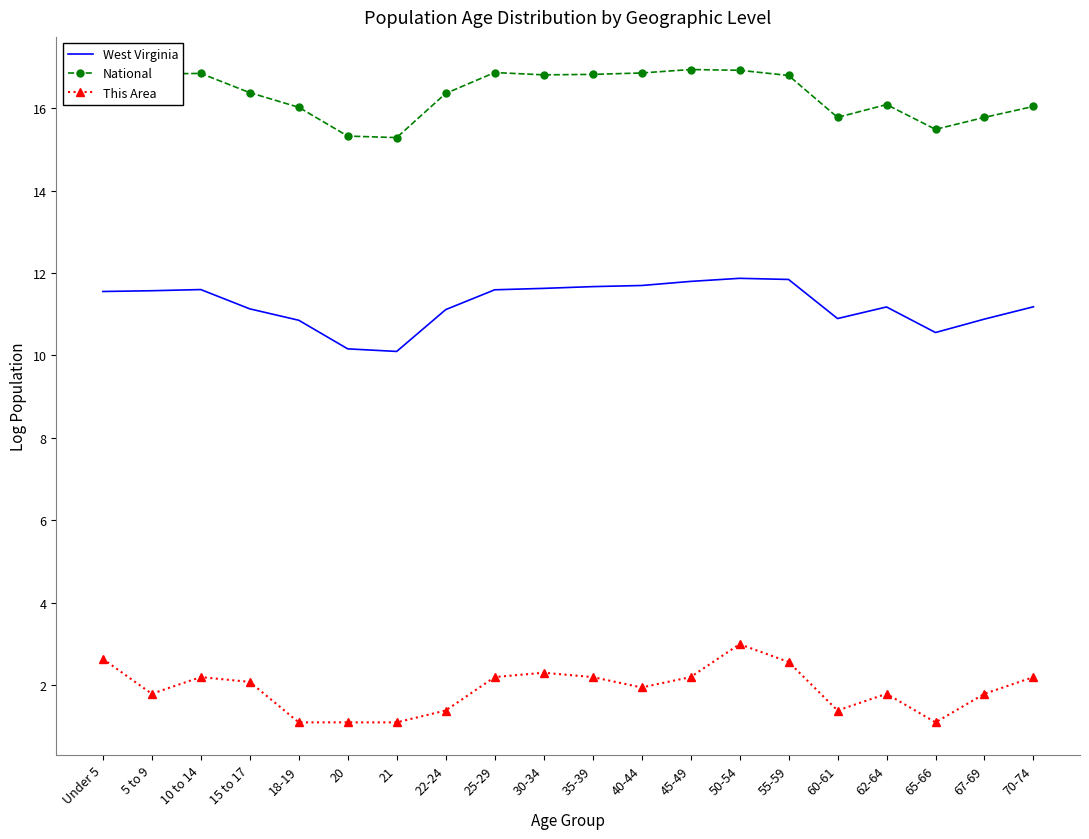

What is the minimum value shown in the chart?

1.1